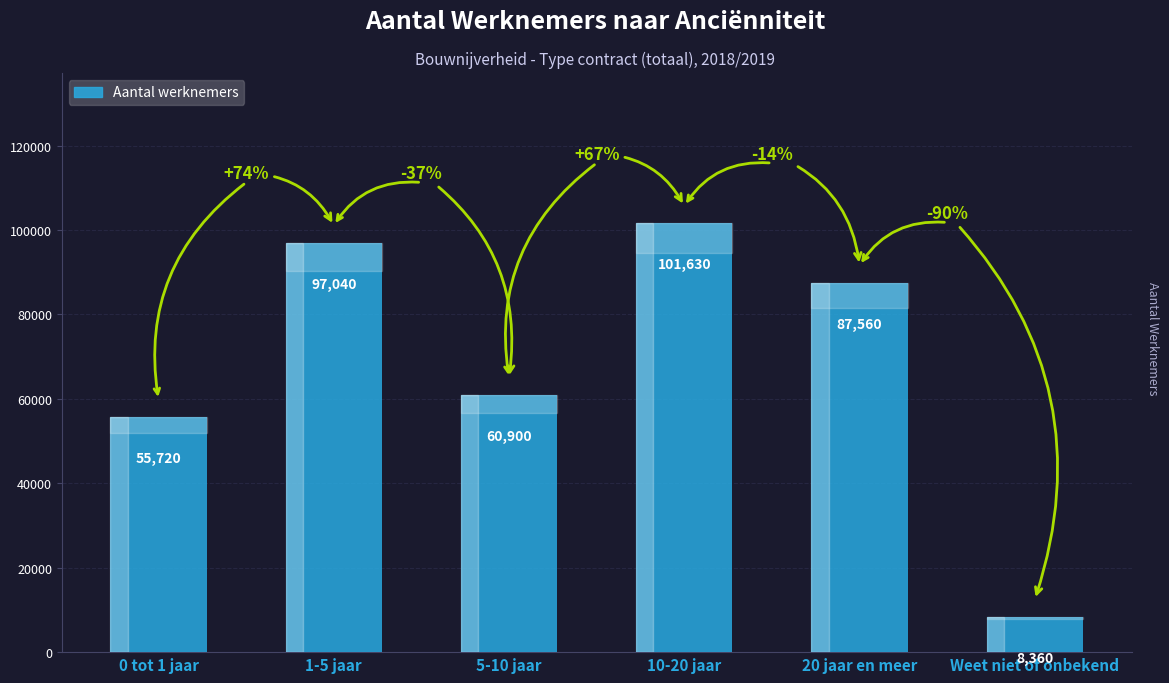

The chart shows a value of 35174 at 1-5 jaar. True or false?

False